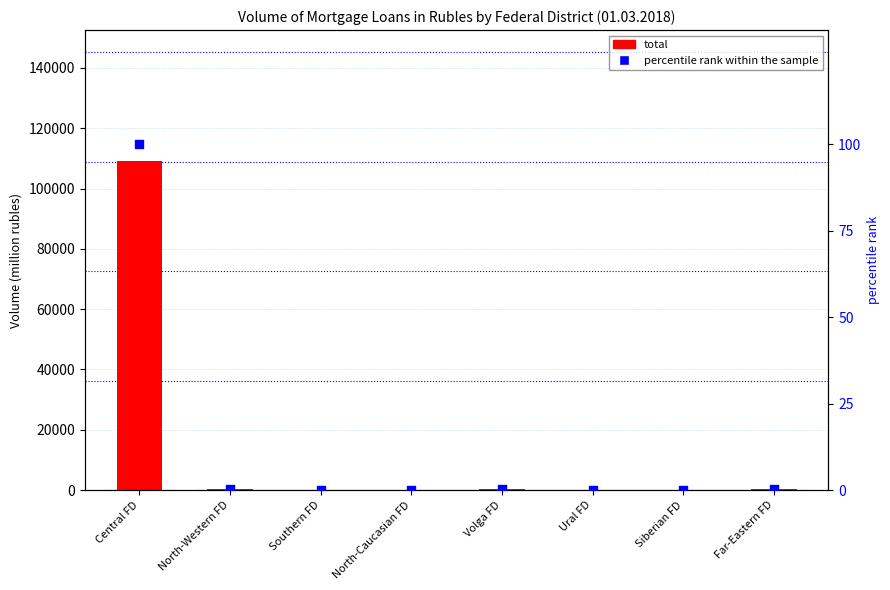

Is the value of percentile rank within the sample at North-Caucasian FD greater than the value of total at Volga FD?

No